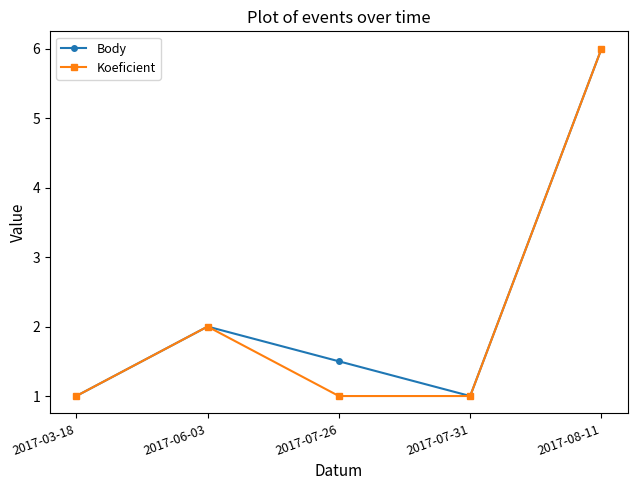

What is the minimum value shown in the chart?

1.0